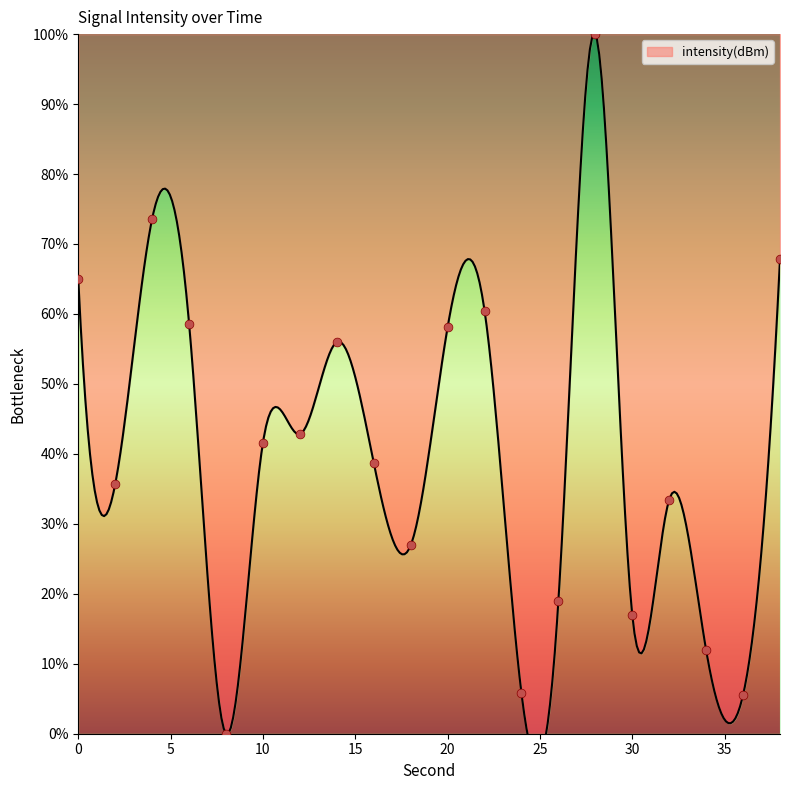

Which has a higher value, 30 or 4?

4